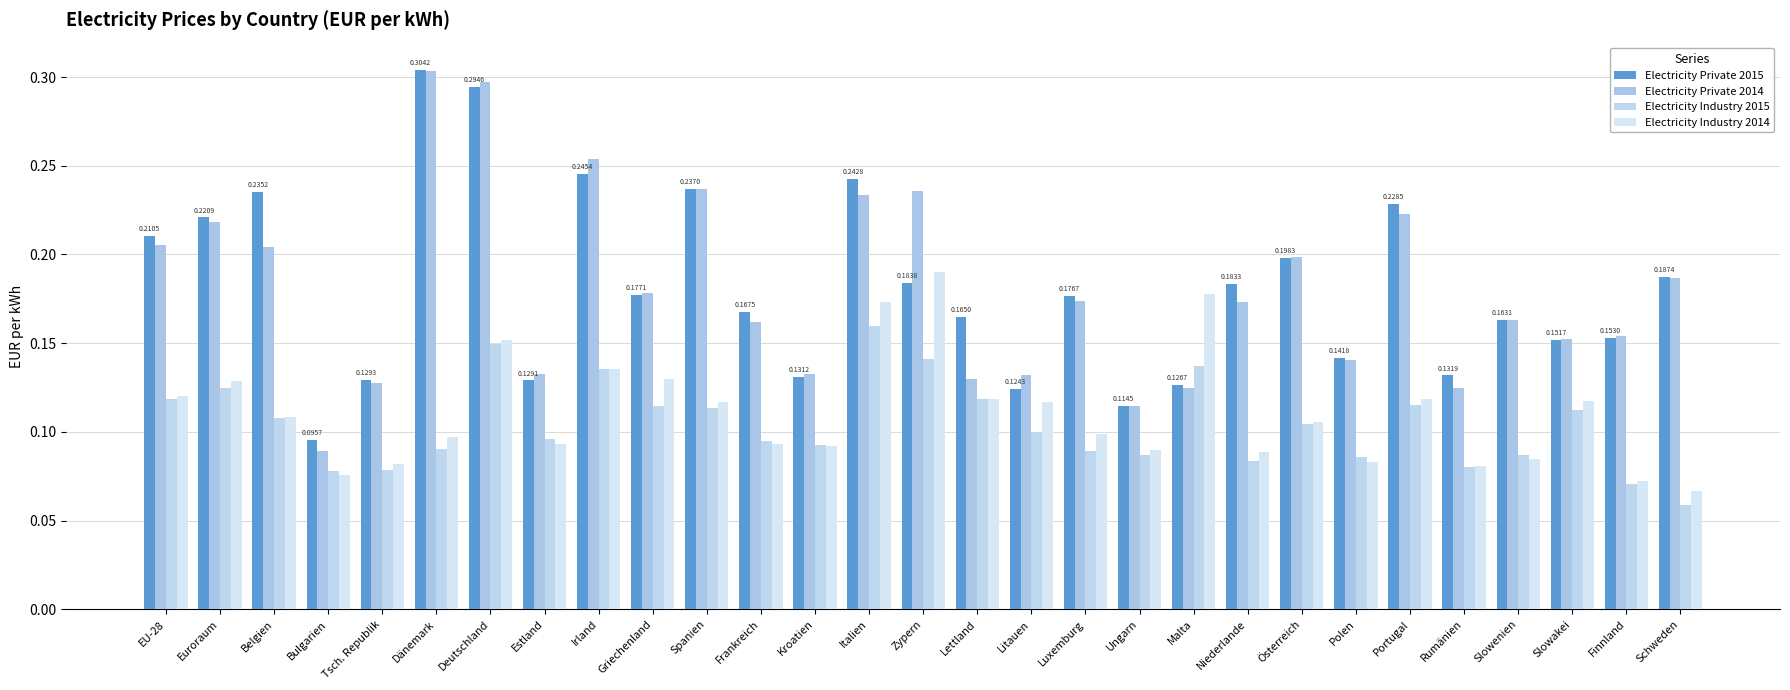

How many series are shown in this chart?

4